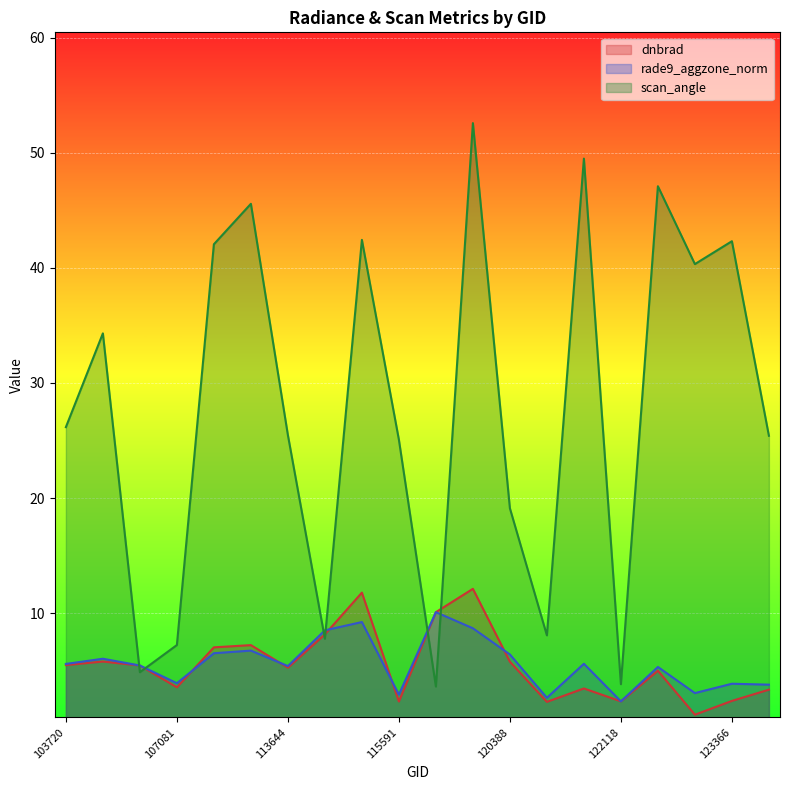

Which category has the lowest value across all series?

122837